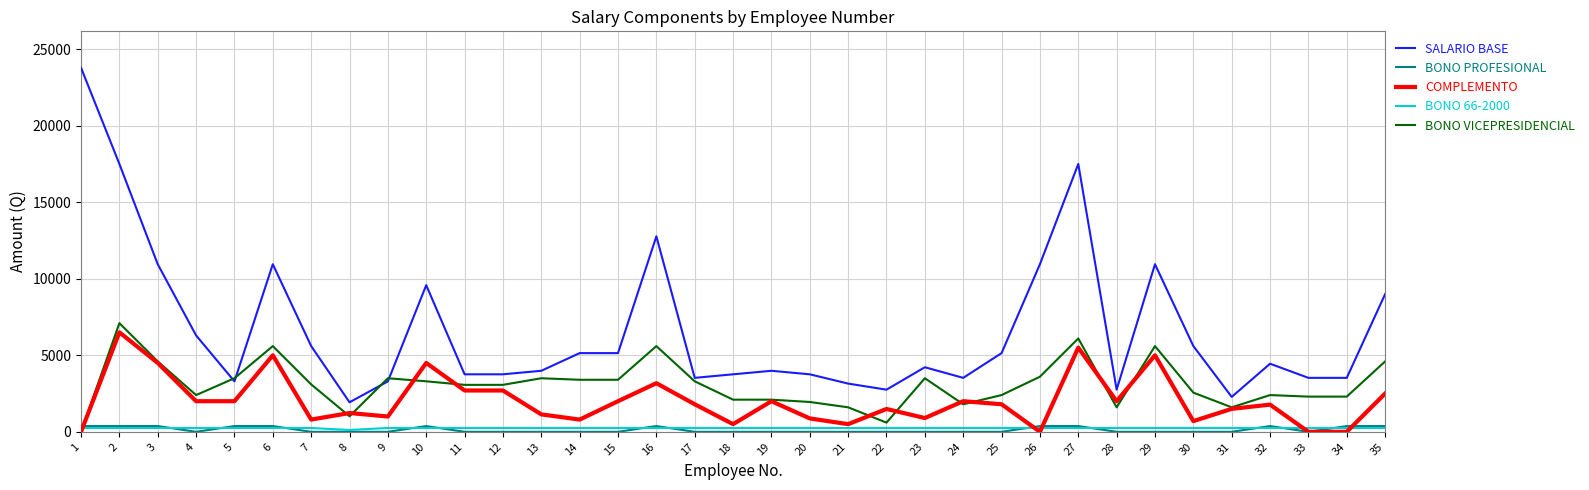

What is the greatest value displayed?

23787